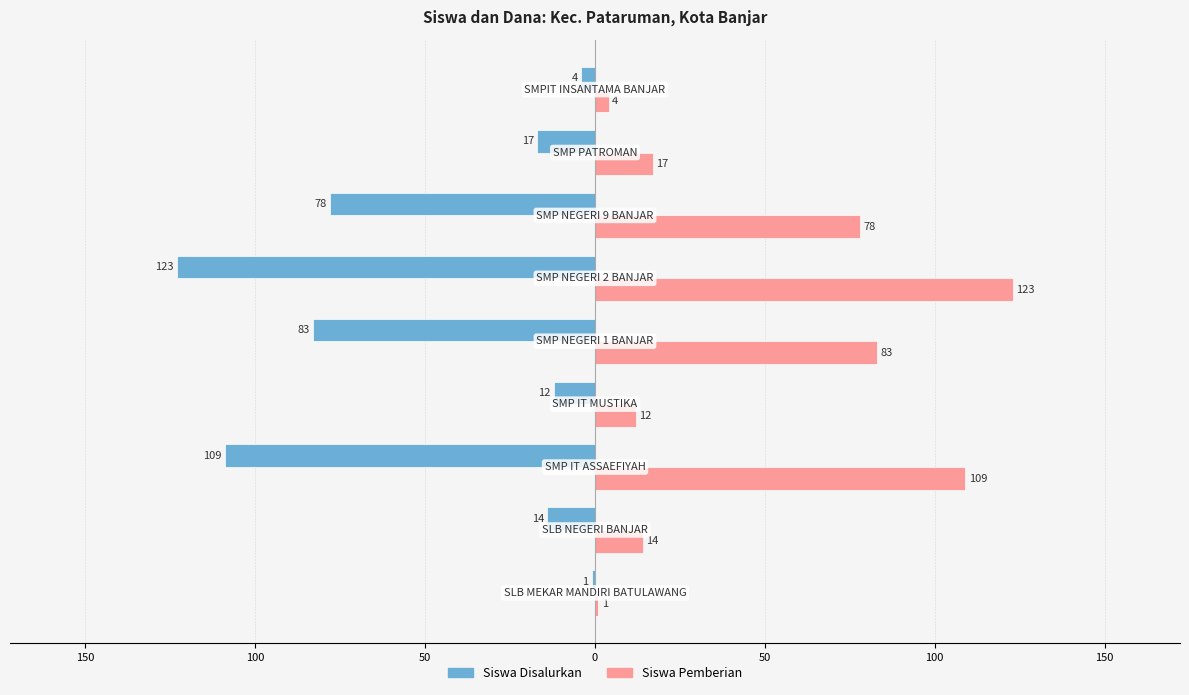

What are all the series names shown in the legend?

Siswa Disalurkan, Siswa Pemberian